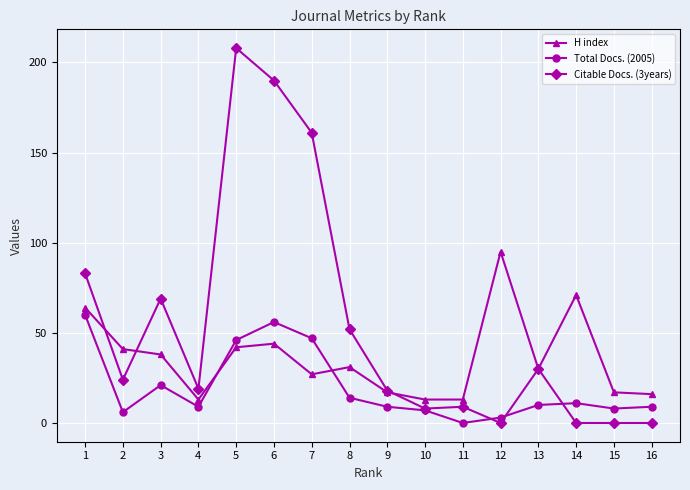

What are all the series names shown in the legend?

H index, Total Docs. (2005), Citable Docs. (3years)